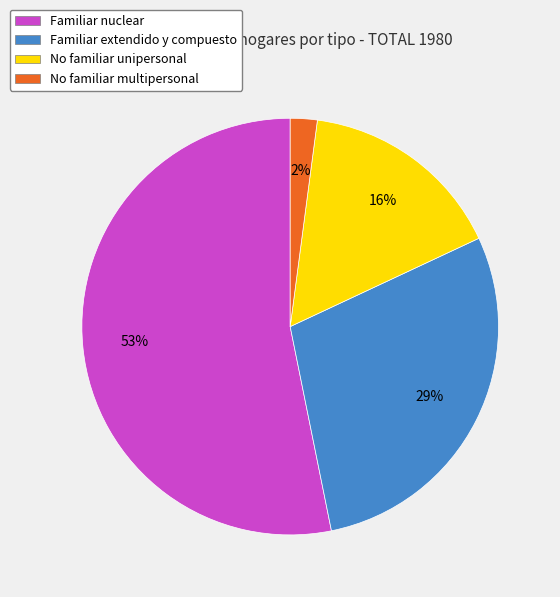

Do No familiar unipersonal and Familiar extendido y compuesto together represent more than half of the pie?

No